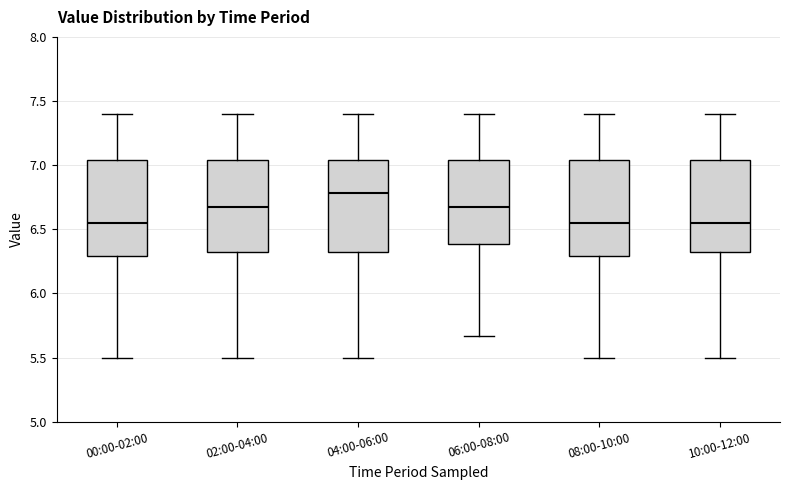

Where does the upper whisker of the box for 04:00-06:00 end on the y-axis? The values are not printed on the chart, so give them approximately, as read against the axis.

7.40